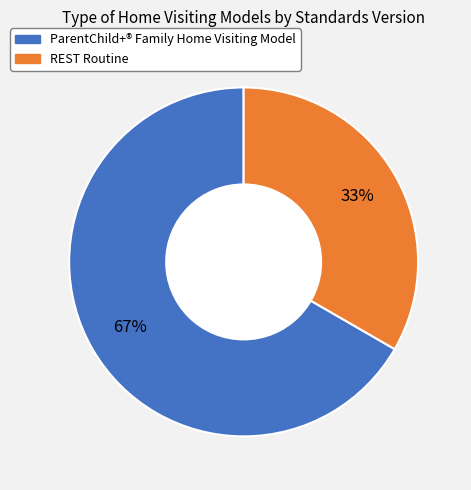

How many segments does this pie chart have?

2